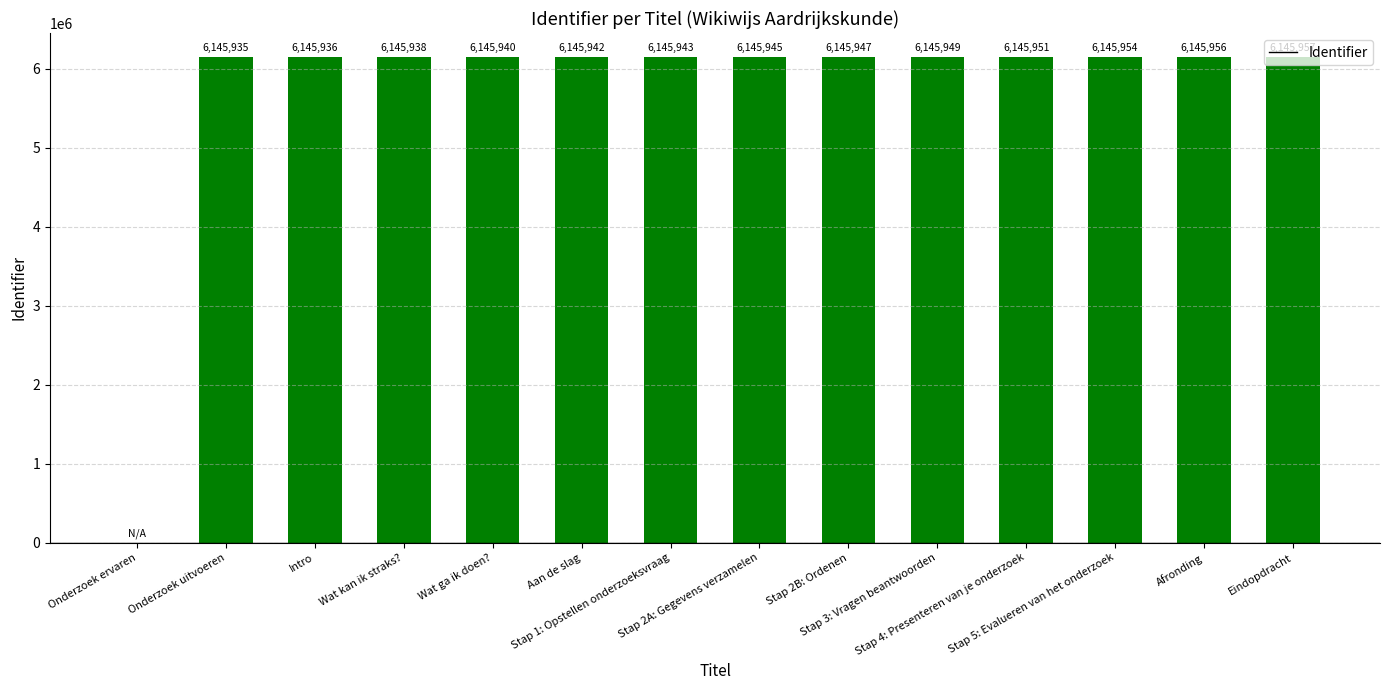

What is the change in value from Aan de slag to Stap 5: Evalueren van het onderzoek?

+12